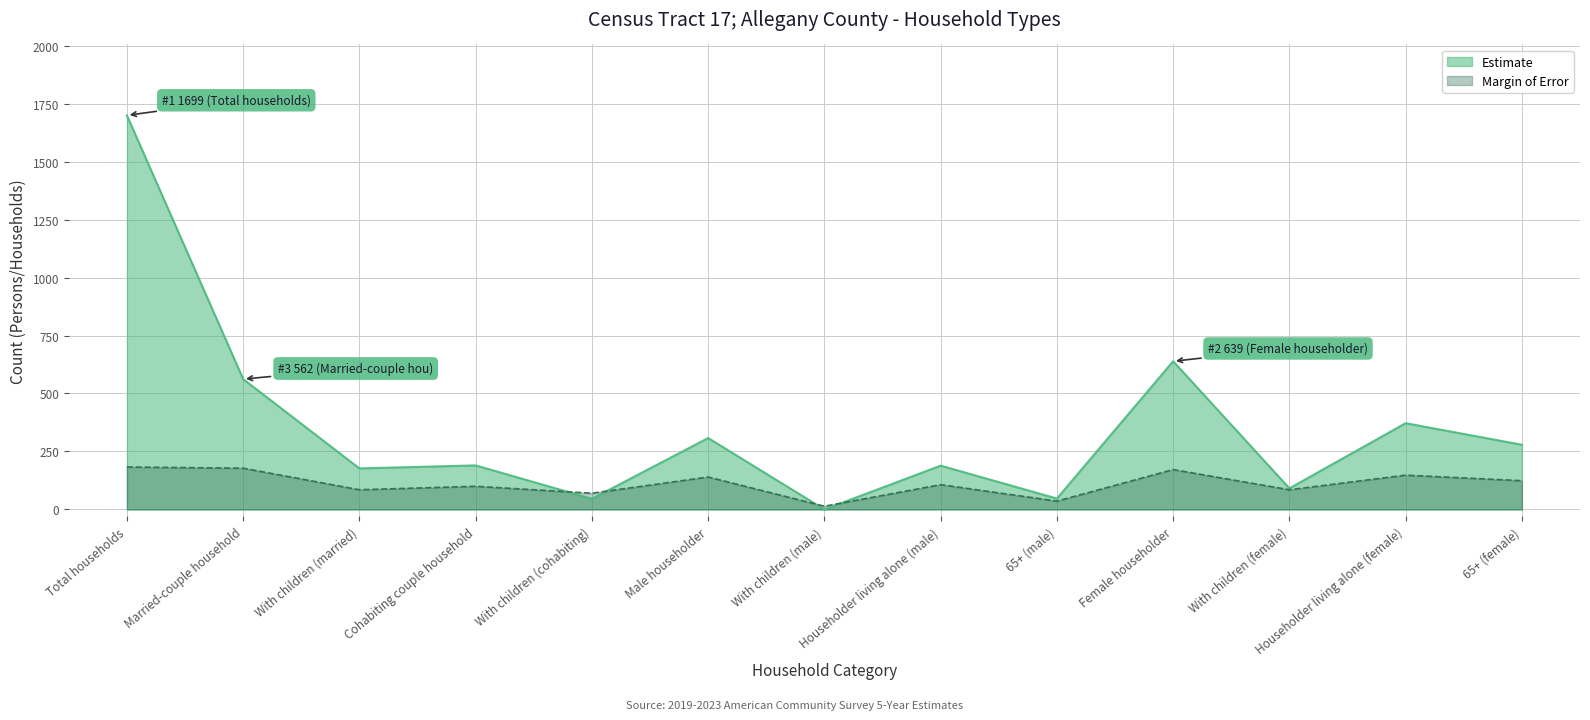

How many categories are shown in the chart?

13